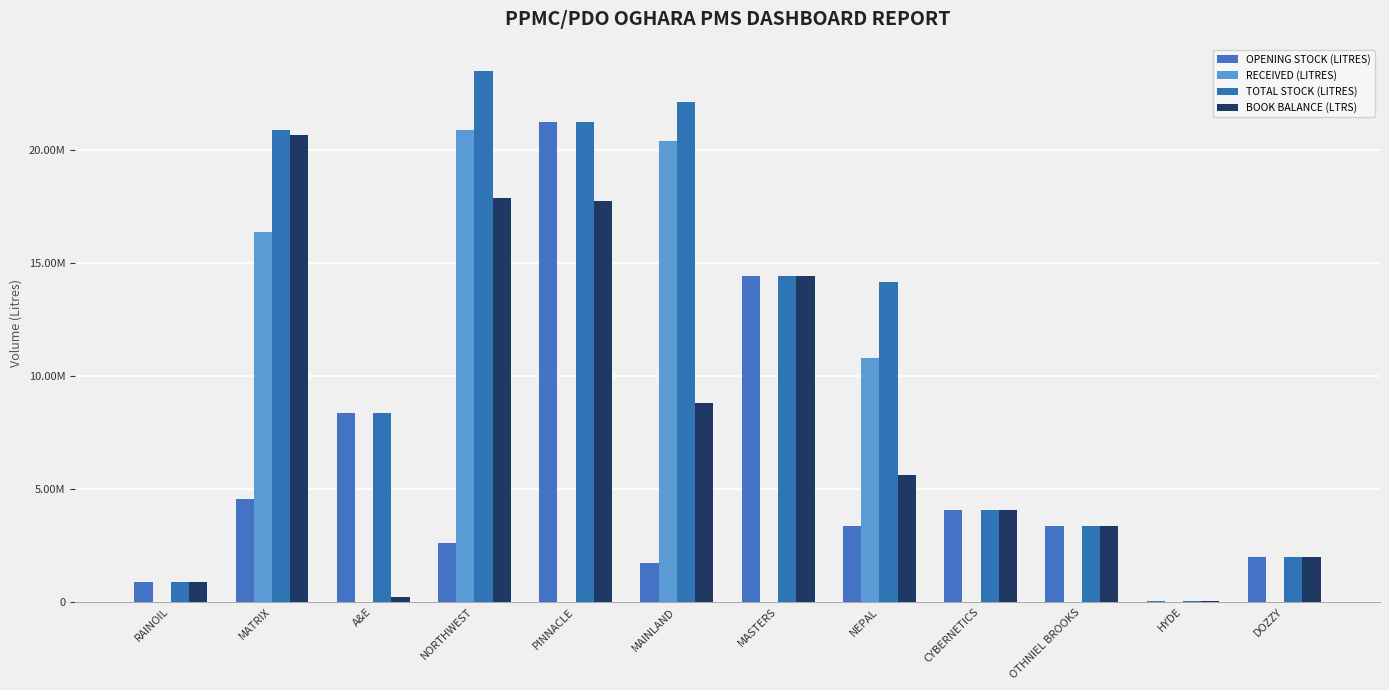

True or false: RECEIVED (LITRES) has a value of 0 at HYDE.

True